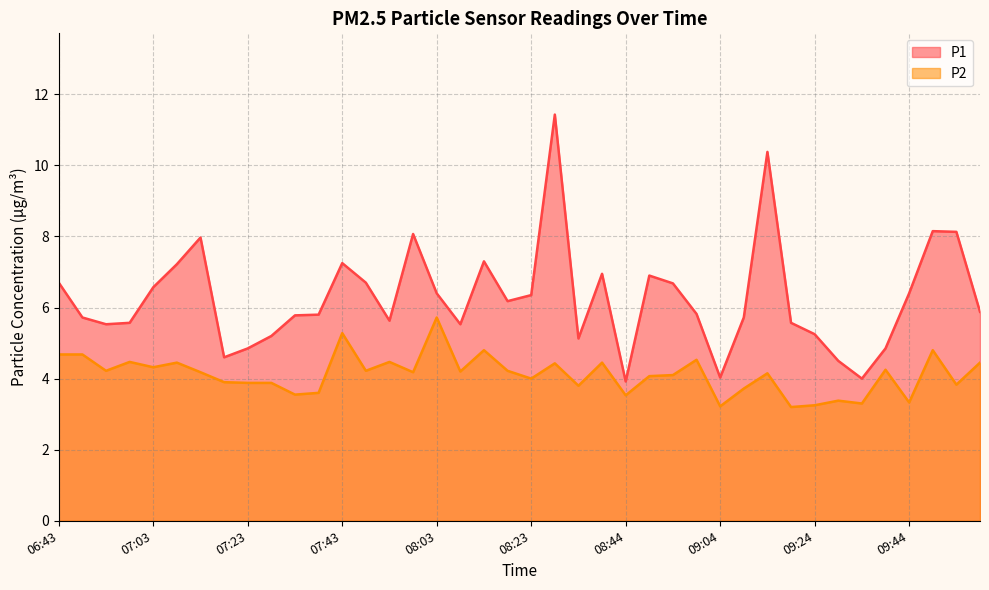

At 07:18, list the series in order from largest to smallest.

P1, P2